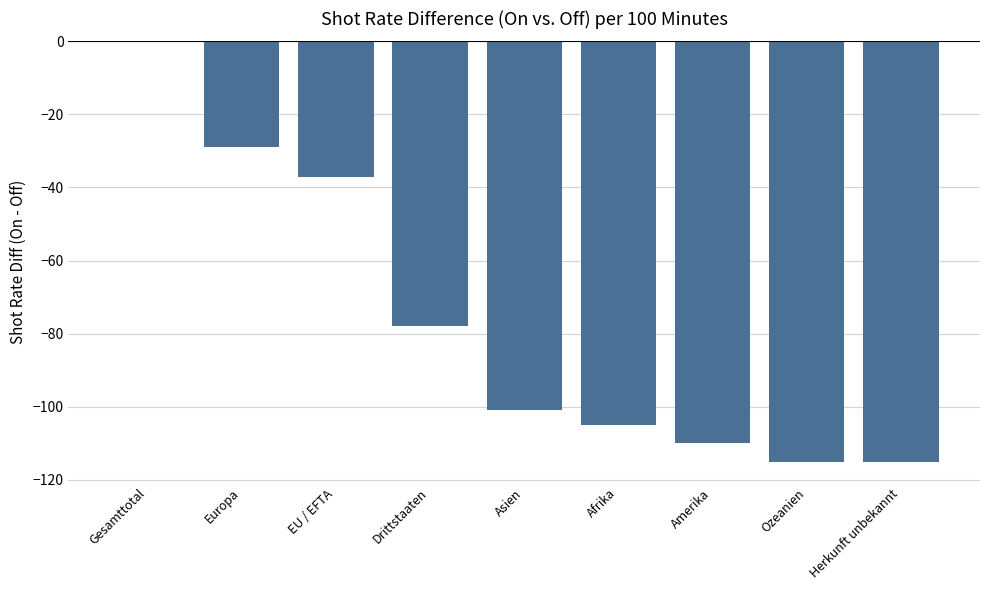

What is the sum of the values at Gesamttotal and EU / EFTA?

-37